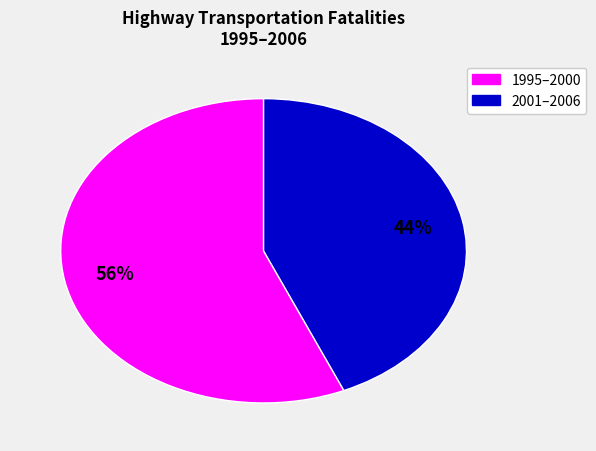

Is there a majority slice in this chart?

Yes